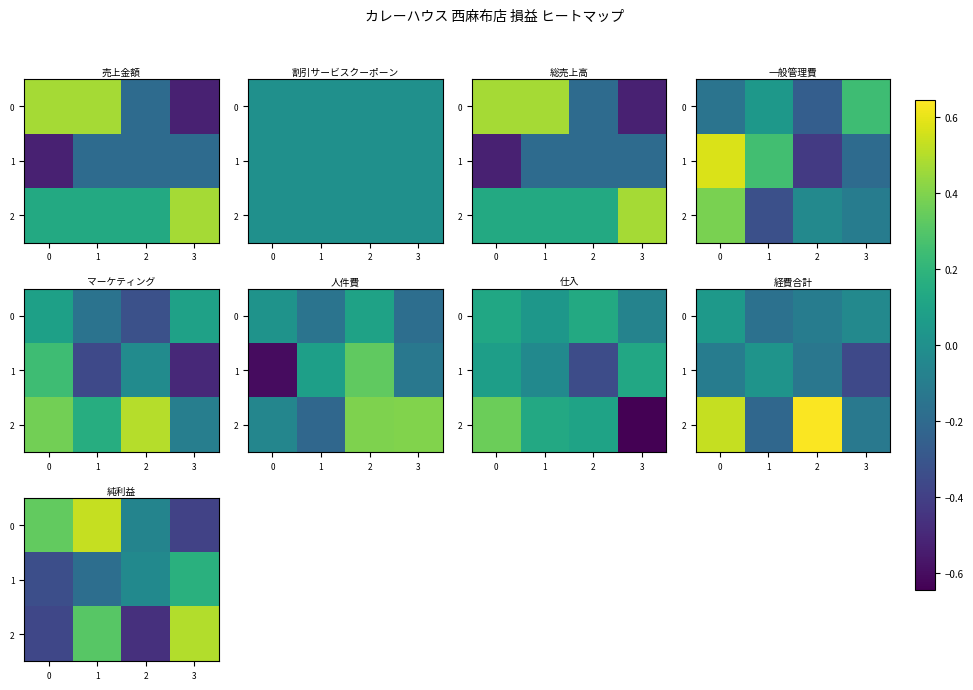

True or false: 2 has a value of -0.5 at 2.

True